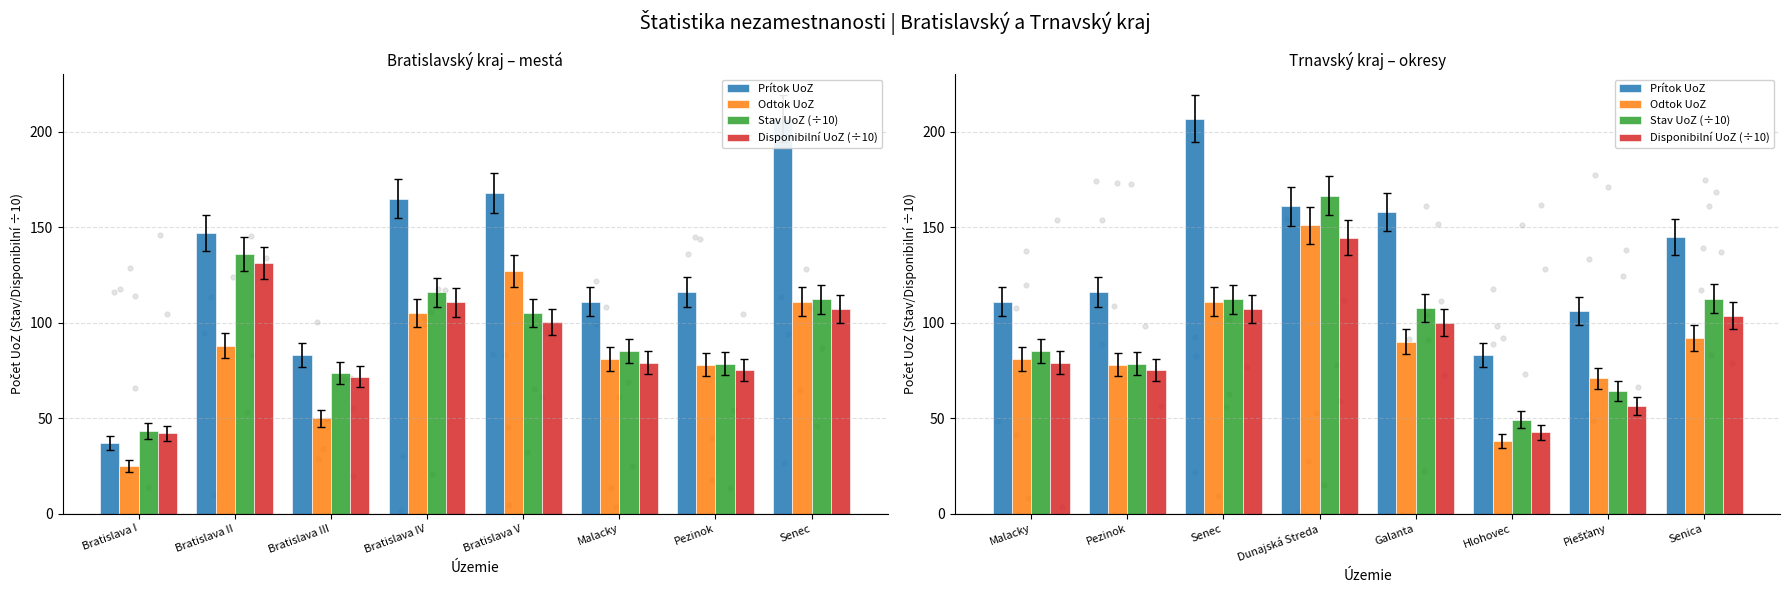

At how many categories does at least one series exceed 47?

8